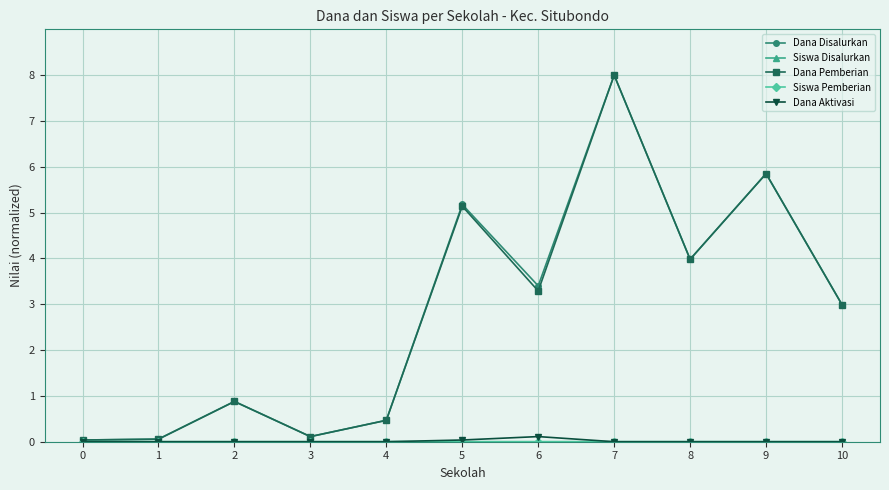

The value of Dana Pemberian at 8 is 5.8. True or false?

False